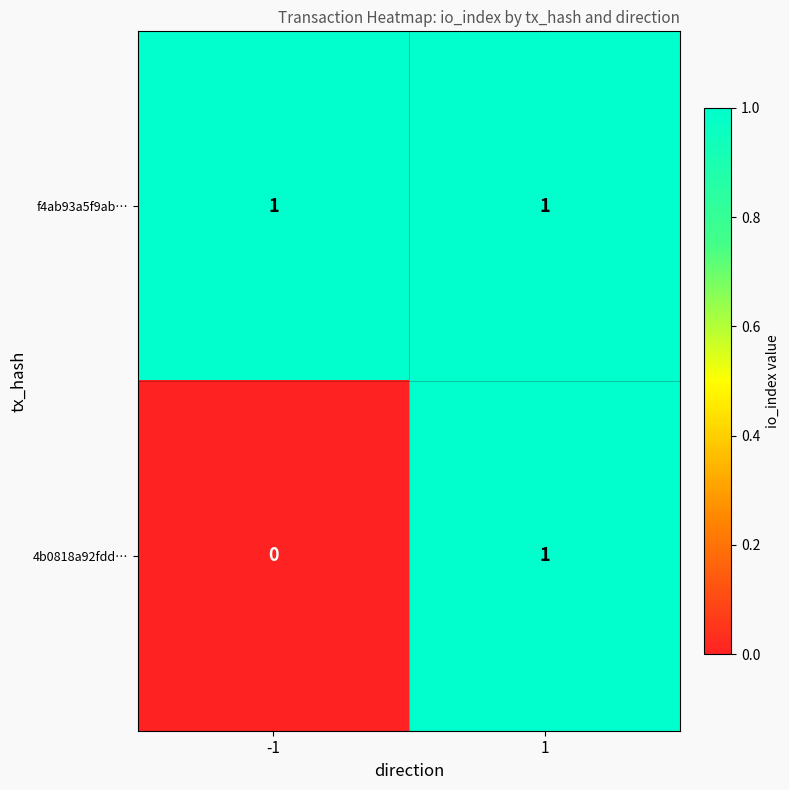

True or false: f4ab93a5f9ab… has a value of 1 at -1.

True